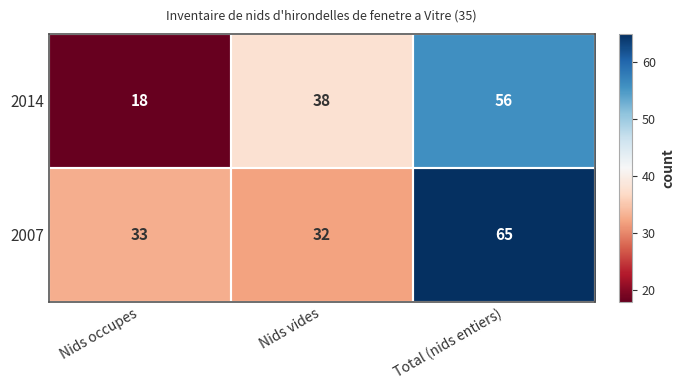

Which label corresponds to the largest value in the chart?

Total (nids entiers)